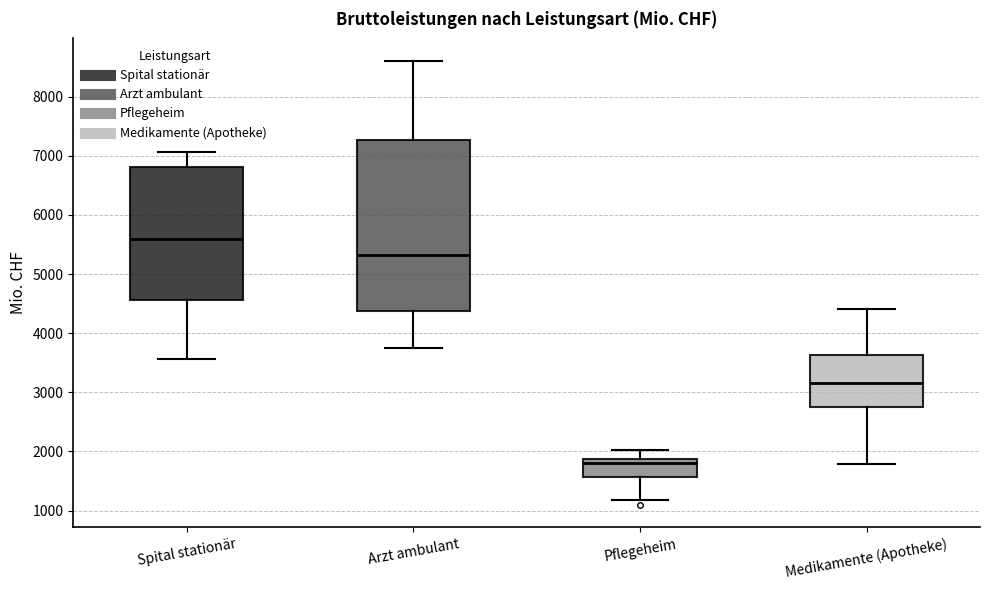

Where does the lower whisker of the box for Medikamente (Apotheke) end on the y-axis? The values are not printed on the chart, so give them approximately, as read against the axis.

1800